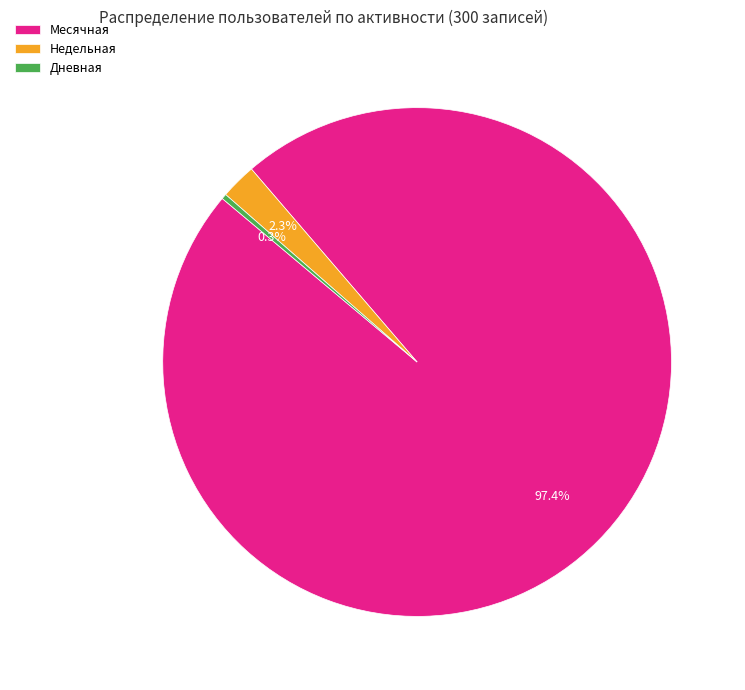

Rank the categories by value from highest to lowest.

Месячная, Недельная, Дневная